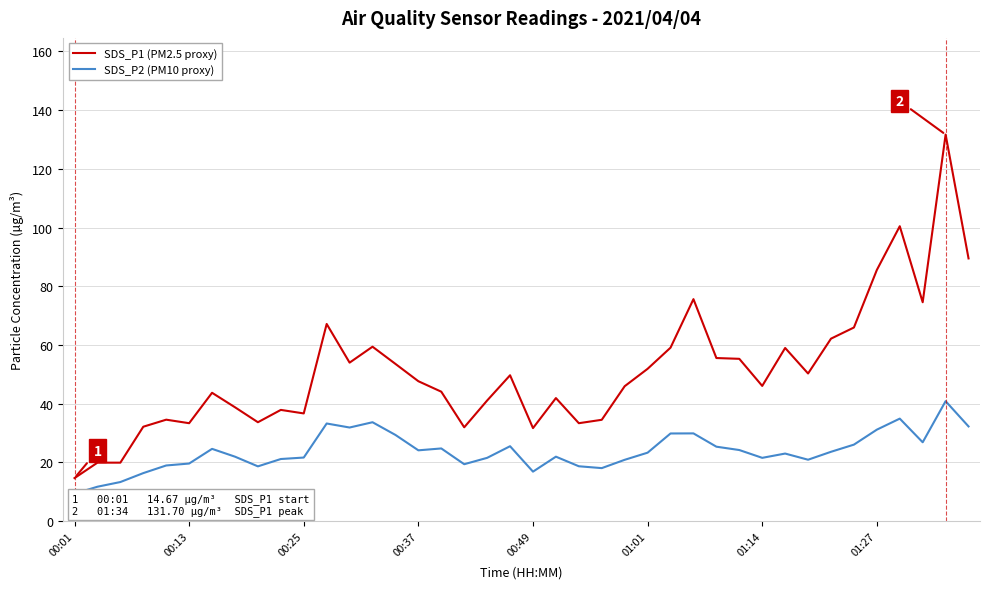

Rank the series by their average value, from lowest to highest.

SDS_P2 (PM10 proxy), SDS_P1 (PM2.5 proxy)